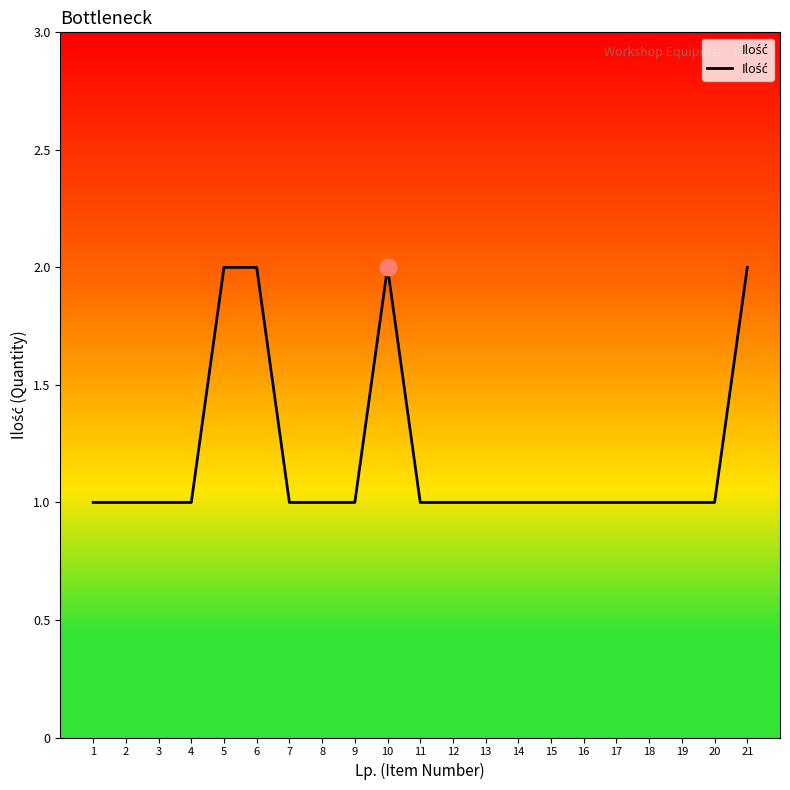

Read the value at 15.

1